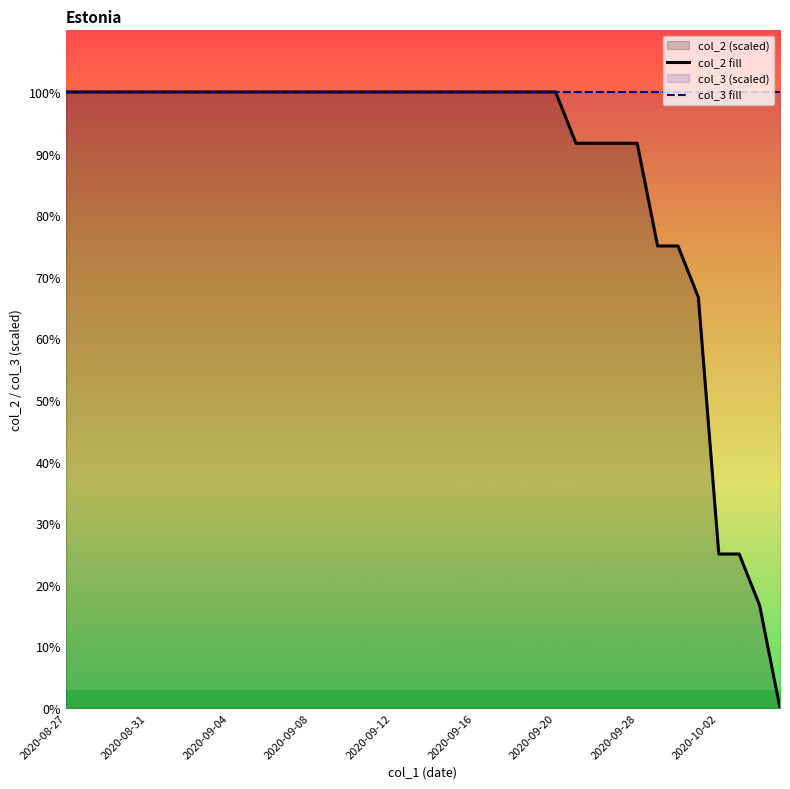

The value of col_3 line at 2020-09-20 is 100.0. True or false?

True